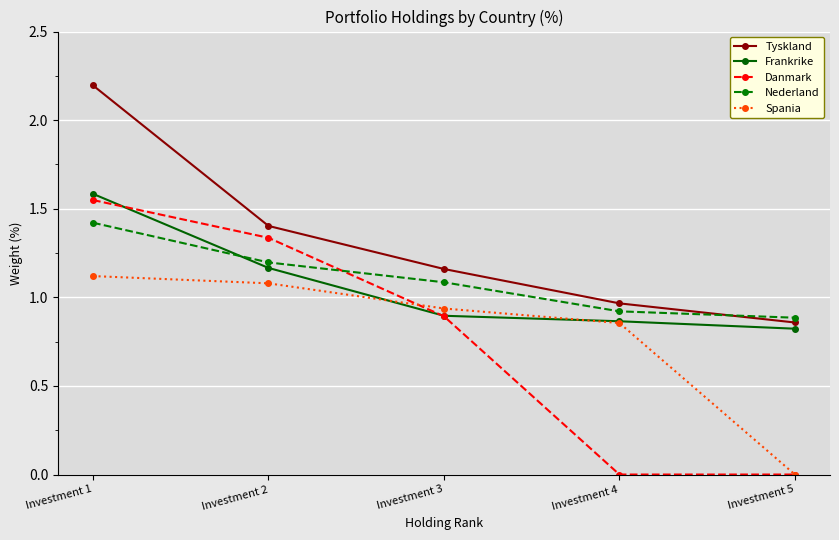

What is the difference between the second highest and minimum values in the Nederland series?

0.3